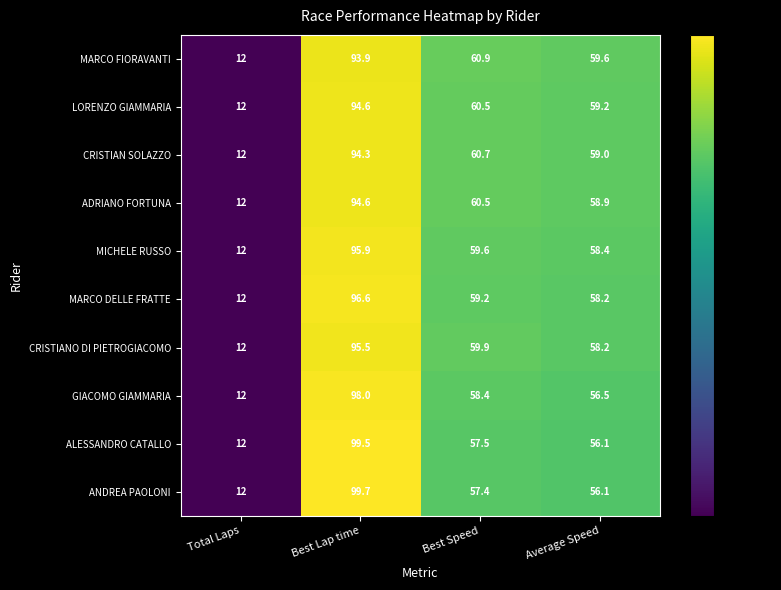

How many distinct data groups are displayed?

10